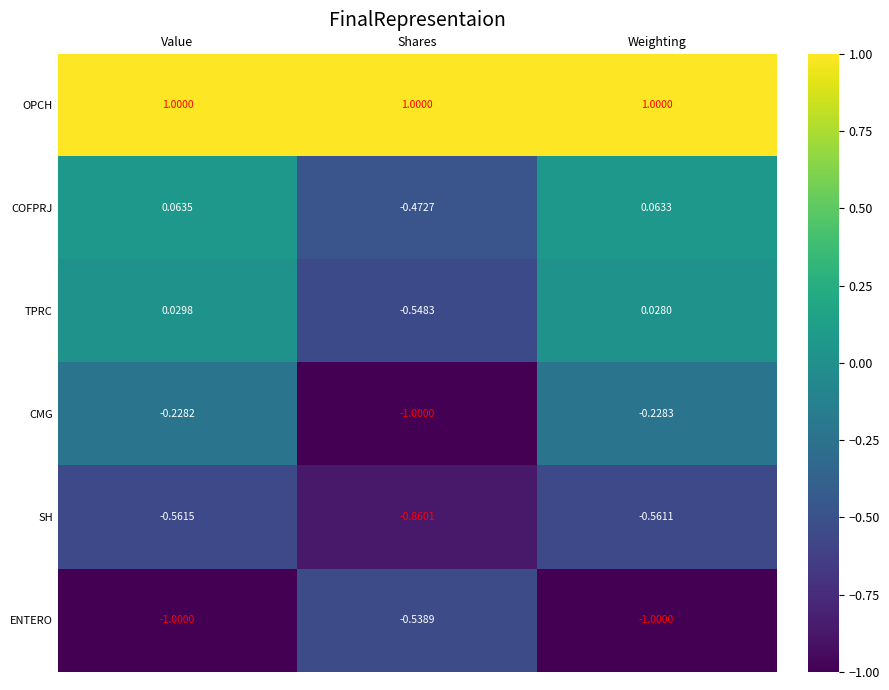

At Value, list the series in order from largest to smallest.

OPCH, COFPRJ, TPRC, CMG, SH, ENTERO